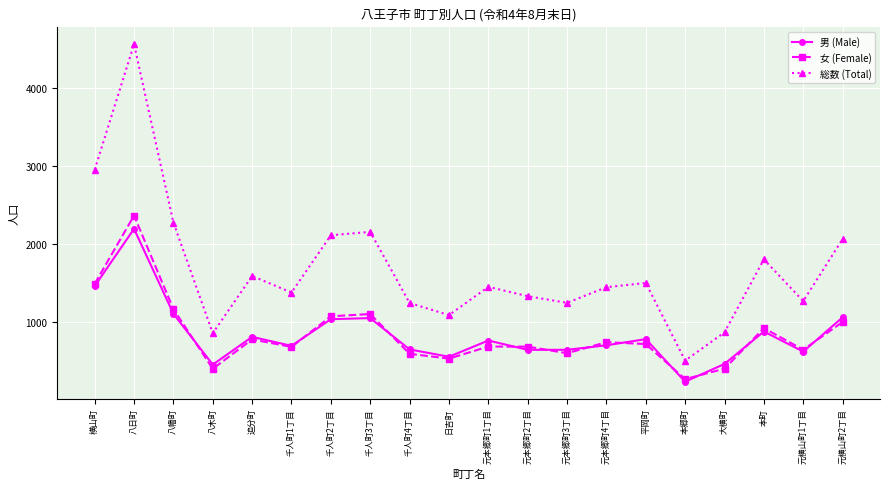

How many series are shown in this chart?

3